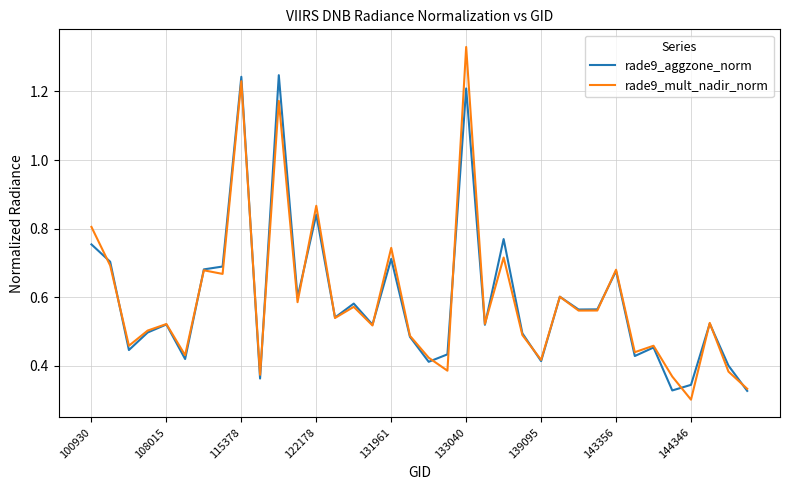

What are all the series names shown in the legend?

rade9_aggzone_norm, rade9_mult_nadir_norm